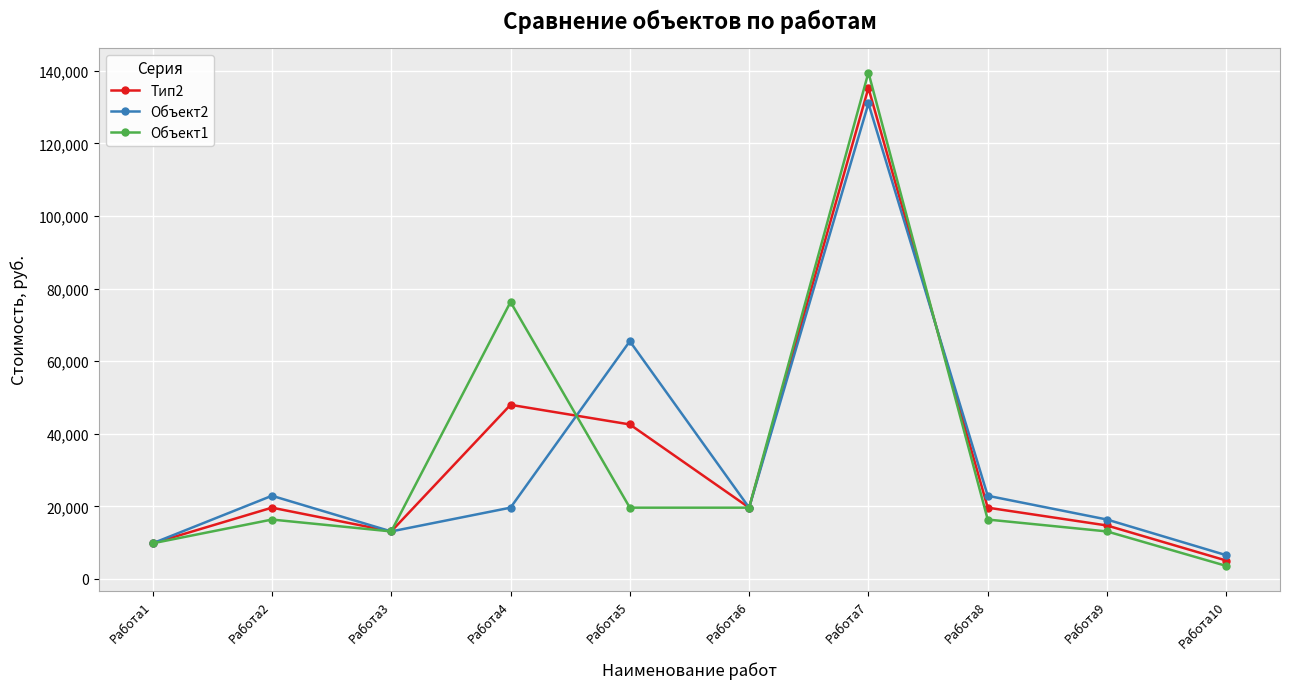

What is the value of the Тип2 point at the 5th from the left?

42580.1